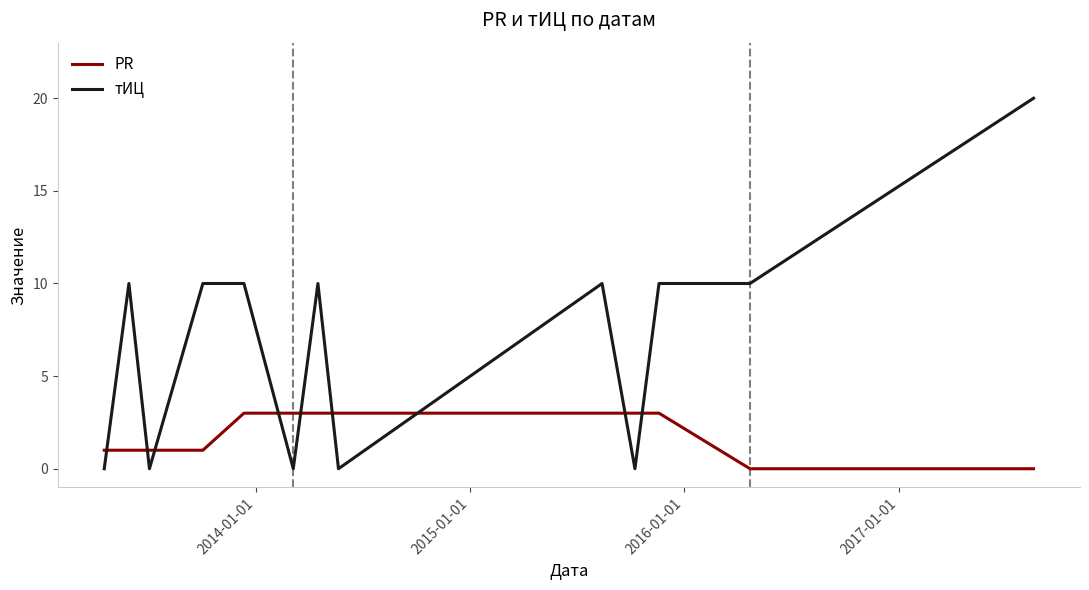

Which series has the widest spread of values?

тИЦ